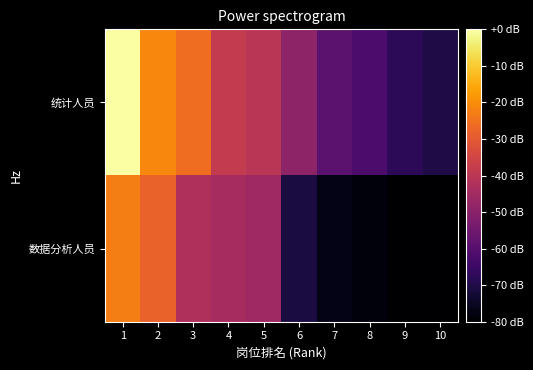

Which series has the largest total across all categories?

统计人员